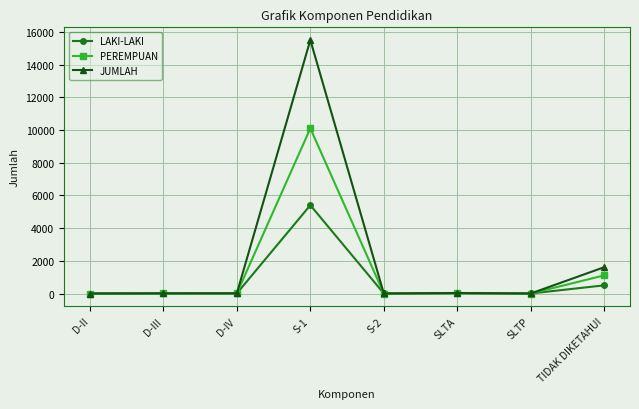

What are all the series names shown in the legend?

LAKI-LAKI, PEREMPUAN, JUMLAH